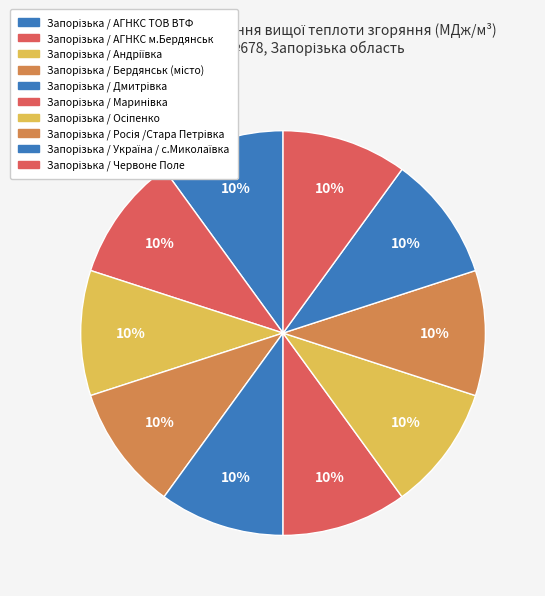

Count the number of slices in the pie.

10